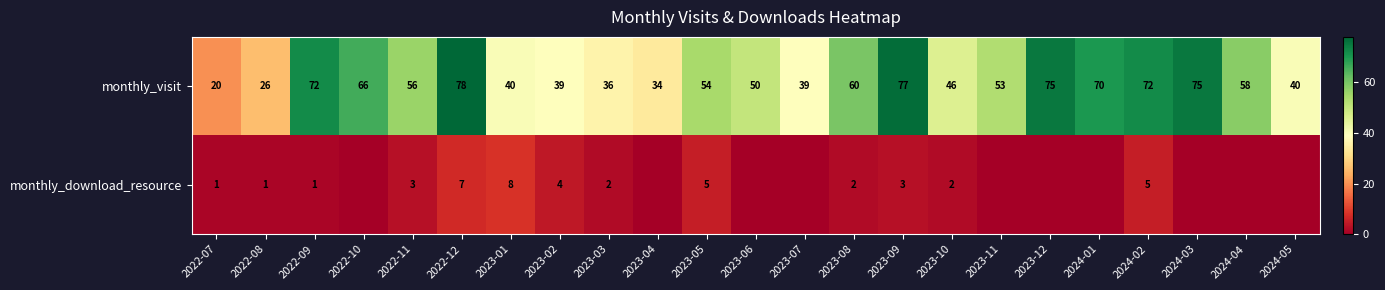

Where is monthly_visit nearest to the value 49?

2023-06